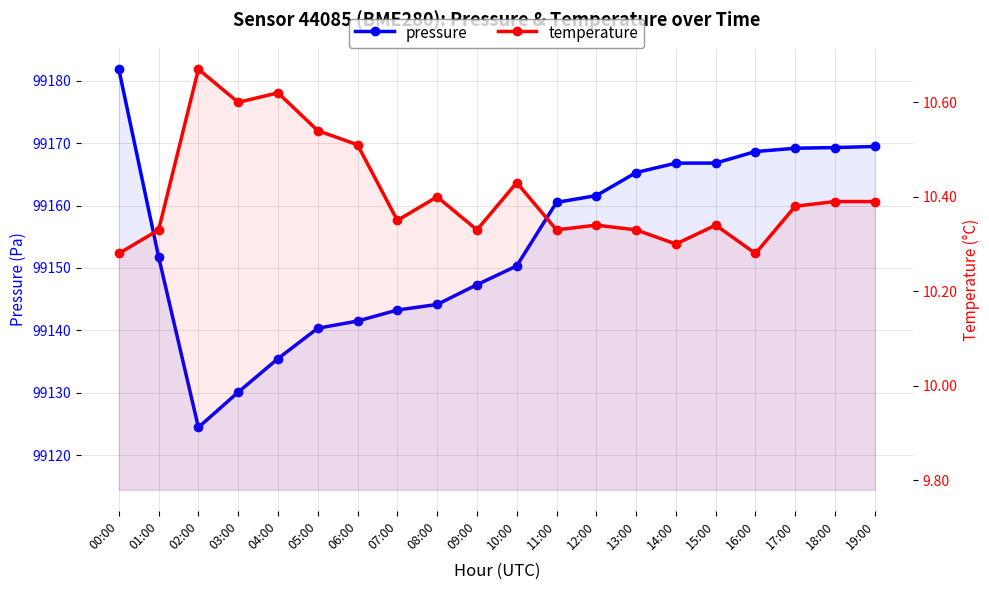

What is the average value of the pressure series?

99154.4